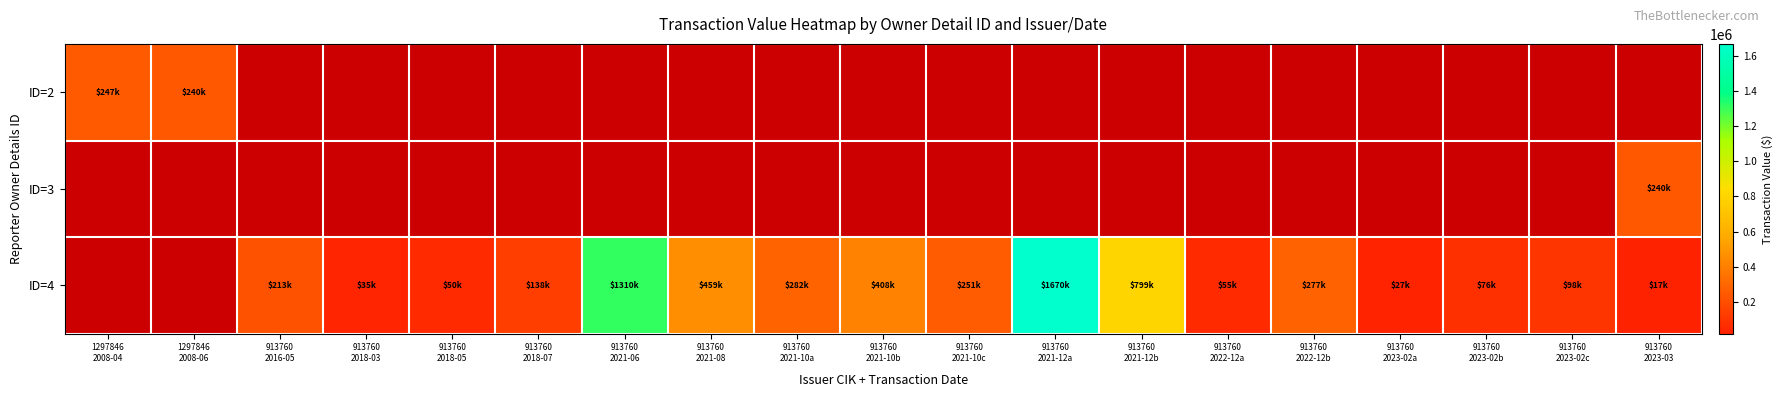

Rank the series by their average value, from lowest to highest.

ID=2, ID=3, ID=4